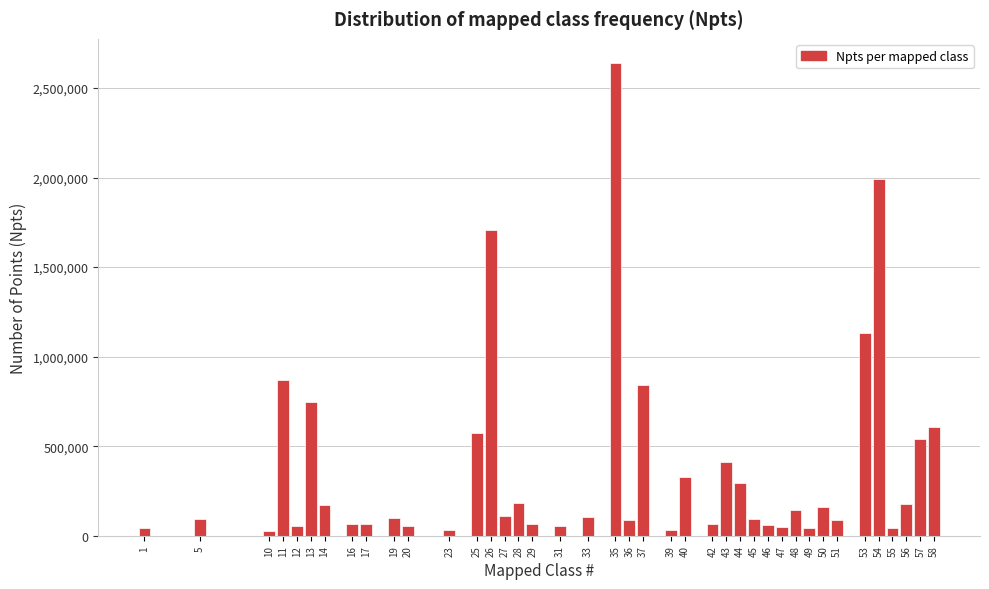

What is the maximum value shown in the chart?

2642386